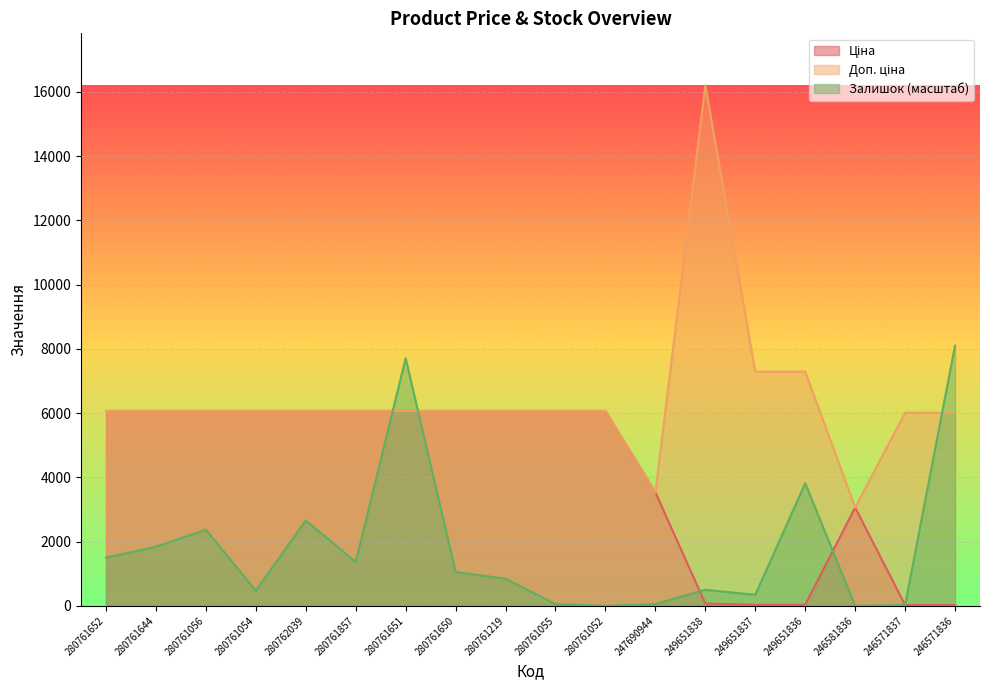

Between which two adjacent categories do Ціна and Залишок first intersect?

280761857 and 280761651